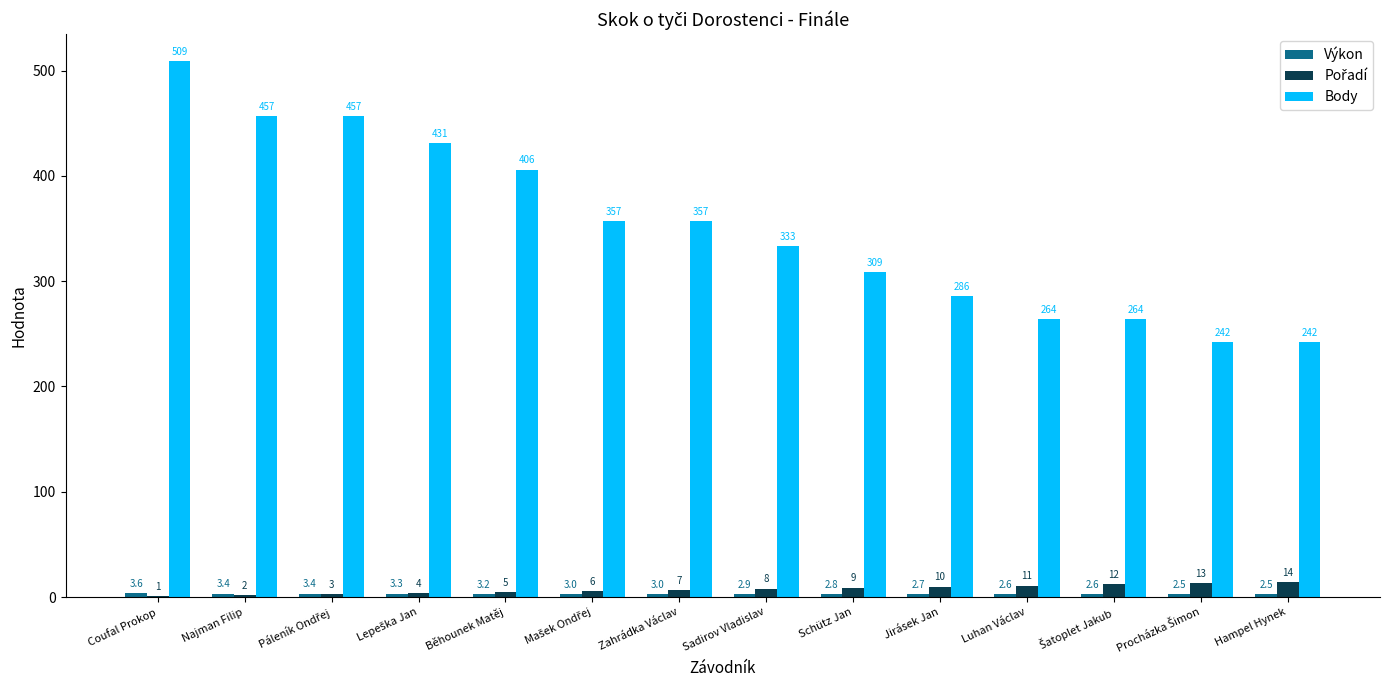

Does the chart contain stacked bars?

No